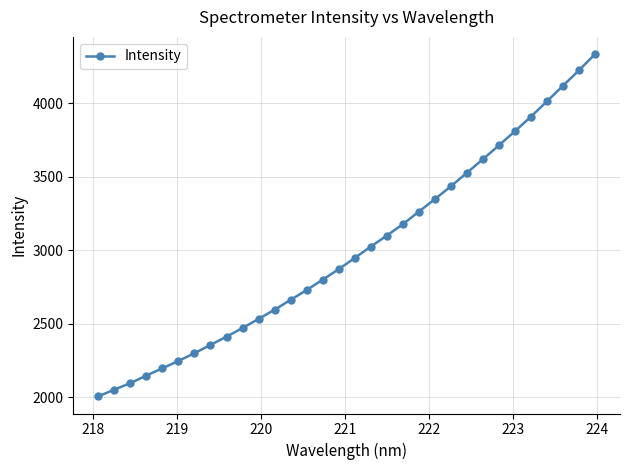

Reading right to left, what are all the values shown in this chart?

4336.6	4226.8	4121.2	4015.6	3911.0	3811.7	3715.7	3621.0	3528.9	3436.5	3349.4	3263.9	3178.1	3100.9	3025.8	2948.1	2872.1	2800.5	2730.1	2663.1	2595.8	2533.3	2471.3	2412.2	2356.4	2299.6	2247.1	2196.8	2147.4	2095.7	2051.6	2005.8